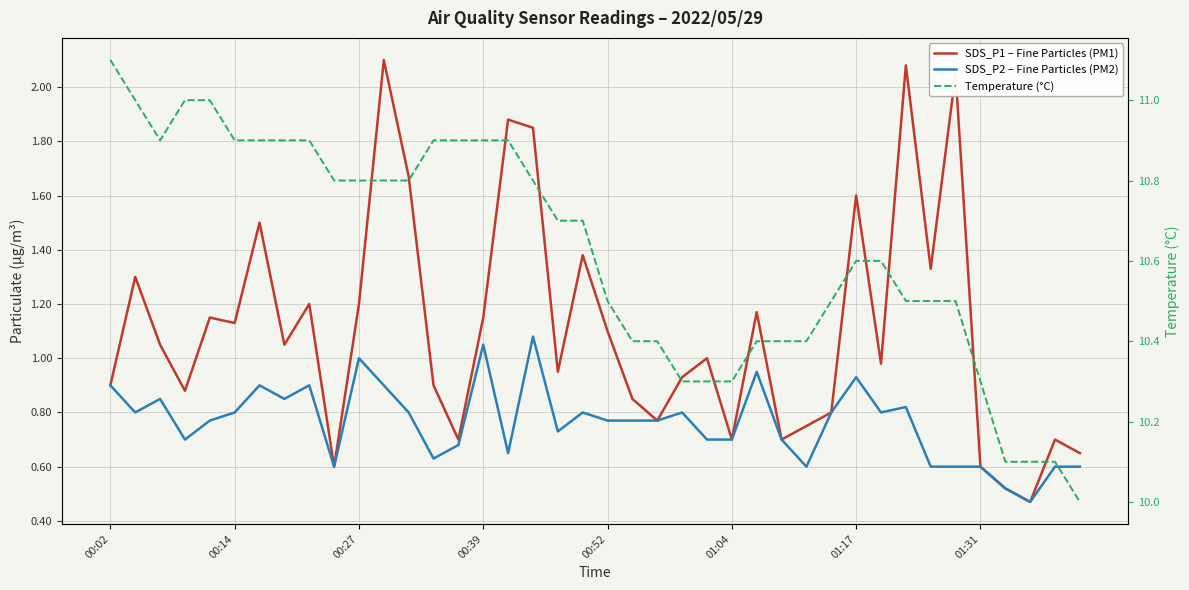

Which series has the widest spread of values?

SDS_P1 – Fine Particles (PM1)